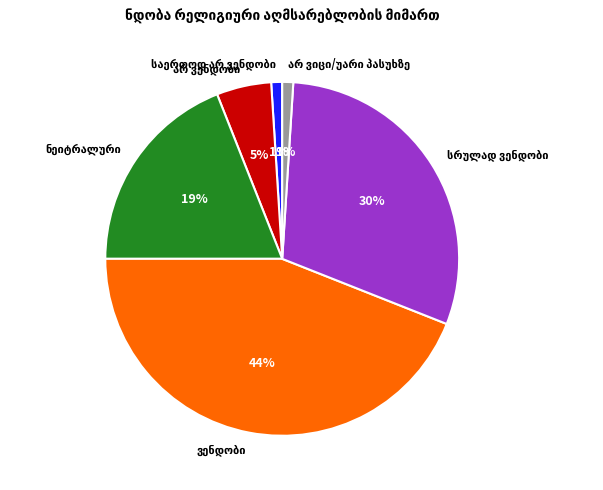

To the nearest percent, what is the difference between the largest and smallest slice percentages?

43%